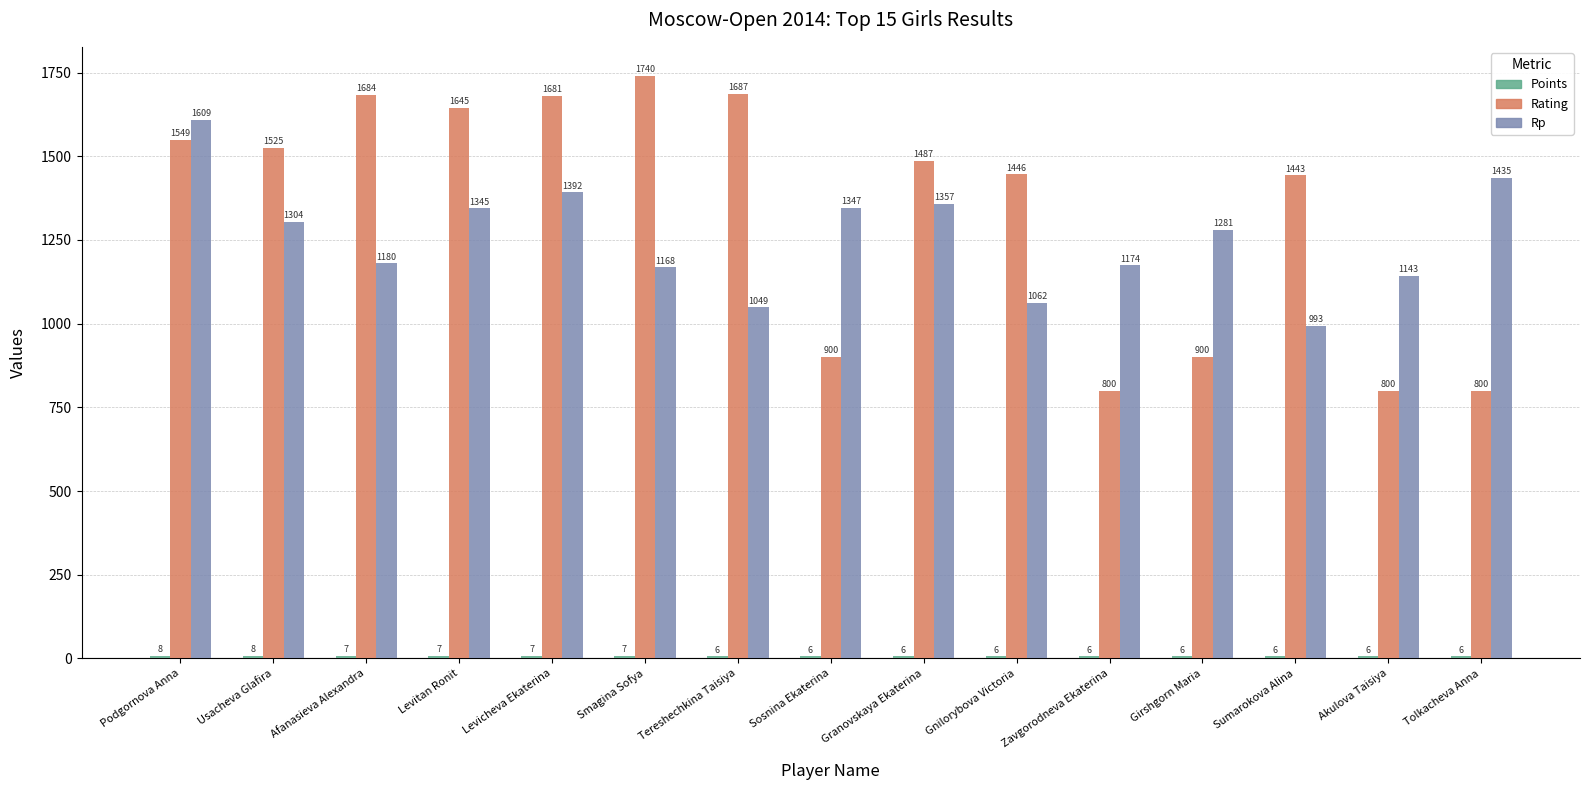

Where is Rating nearest to the value 1270?

Sumarokova Alina